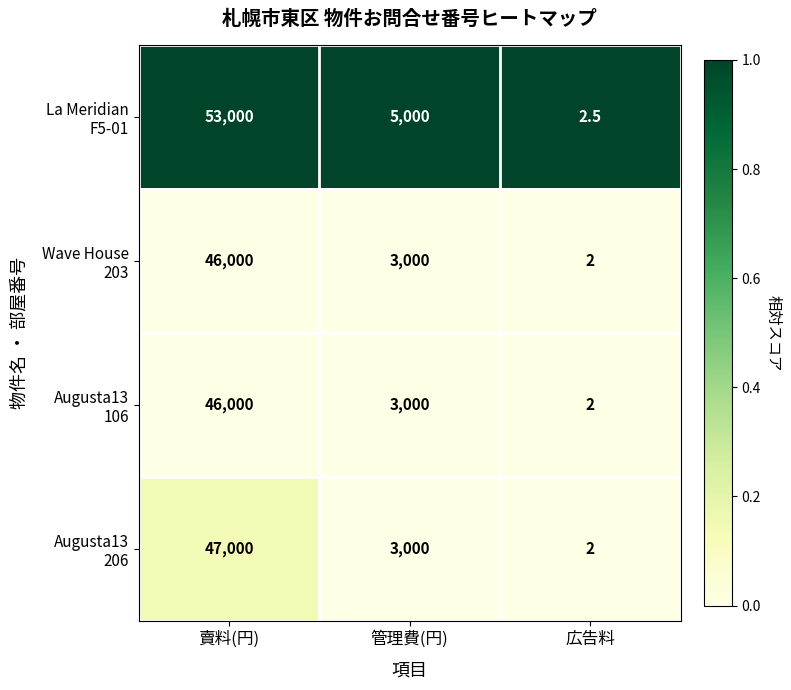

At which category is the sum across all series the highest?

賣料(円)